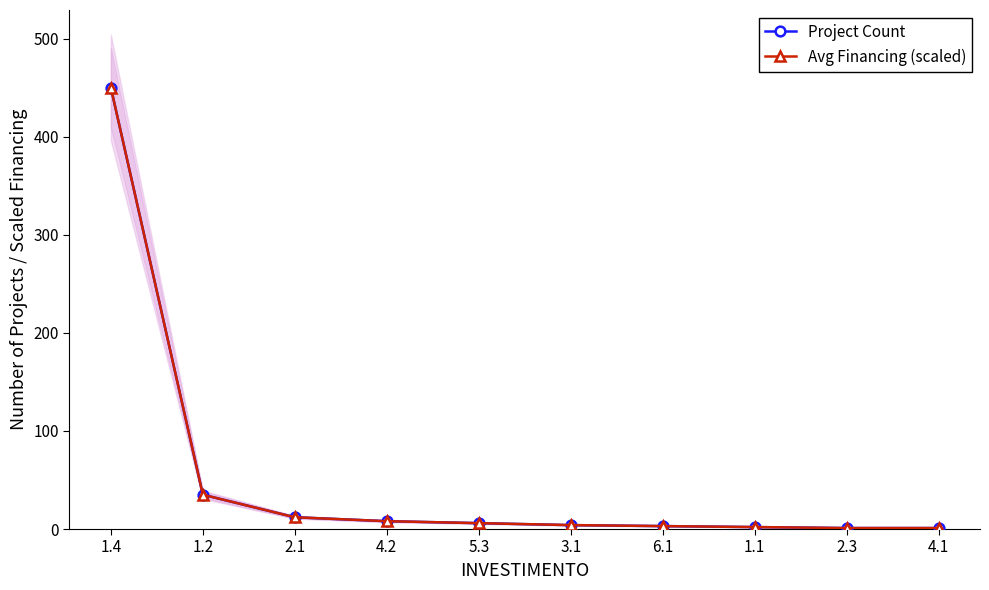

What is the value of the Avg Financing (scaled) point at the 4th from the left?

8.0